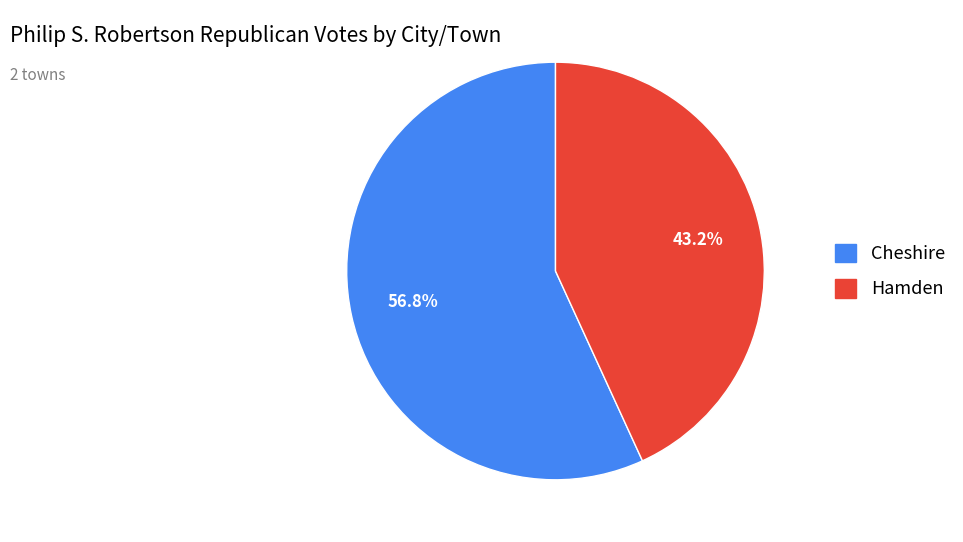

To the nearest percent, what percentage of the pie is Hamden?

43%